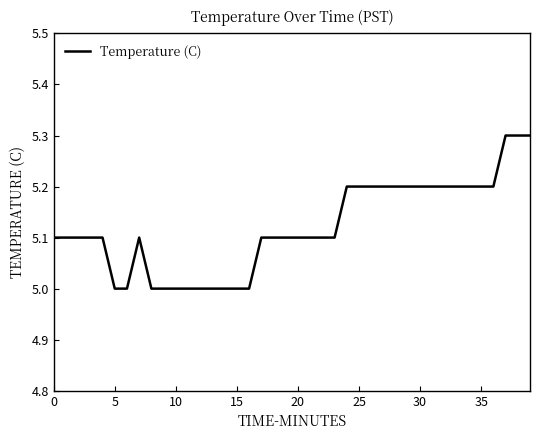

What is the difference between the maximum and minimum values?

0.3